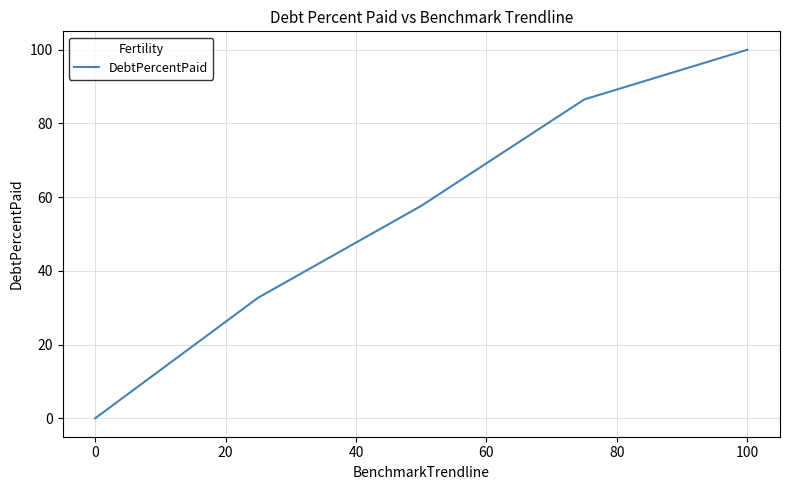

What is the difference between the second highest and second lowest values?

53.8